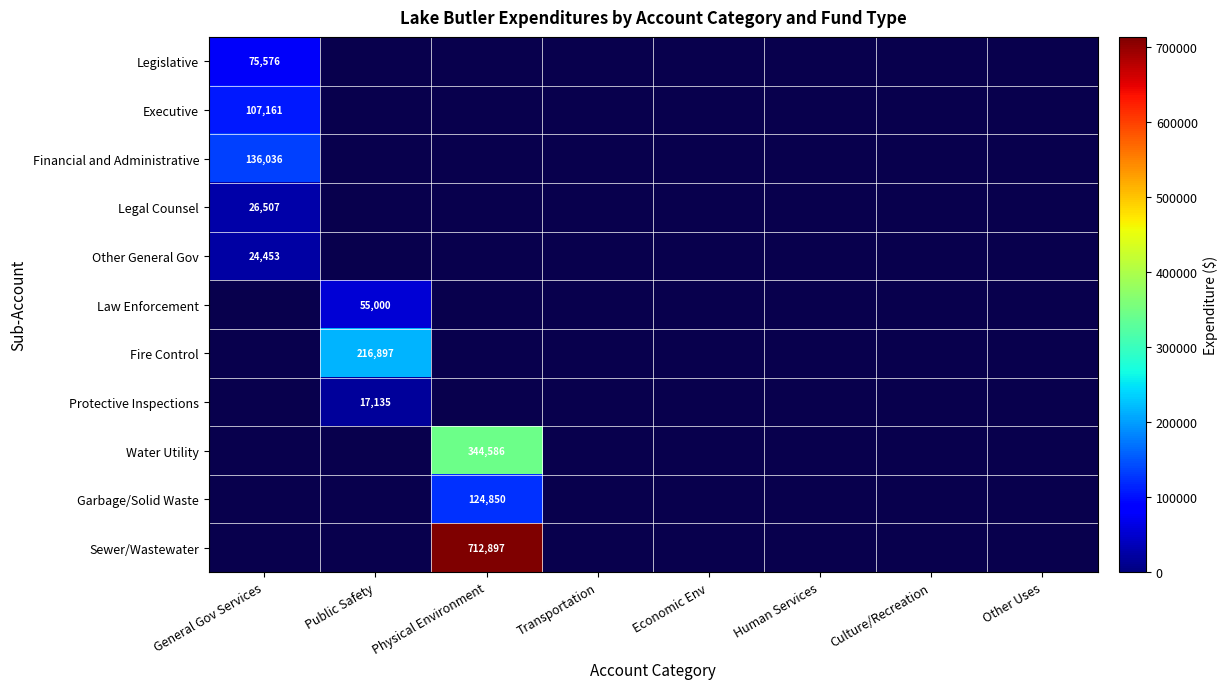

Is it true that Legislative equals 113351.3 at General Gov Services?

False